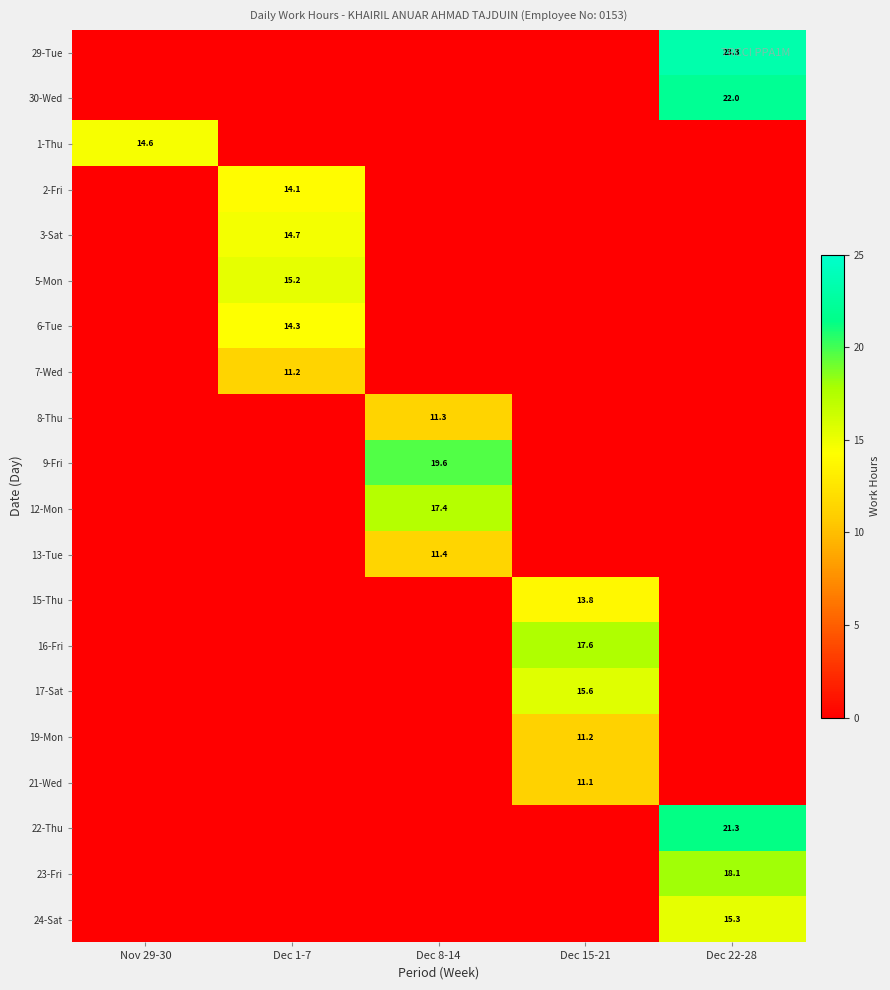

The value of 9-Fri at Dec 8-14 is 19.6. True or false?

True